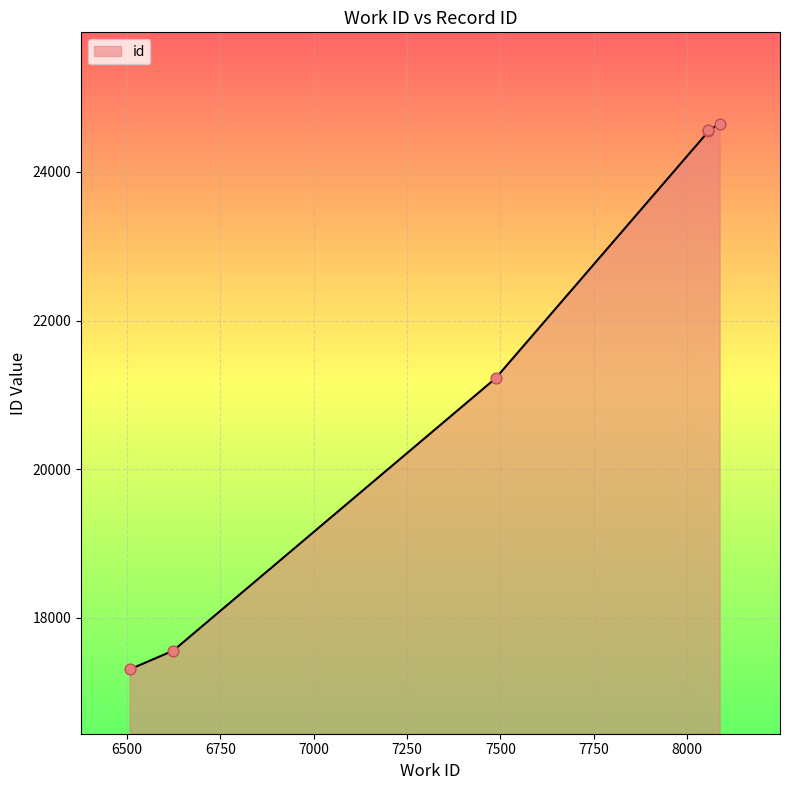

What is the change in value from 6624 to 8057?

+6997